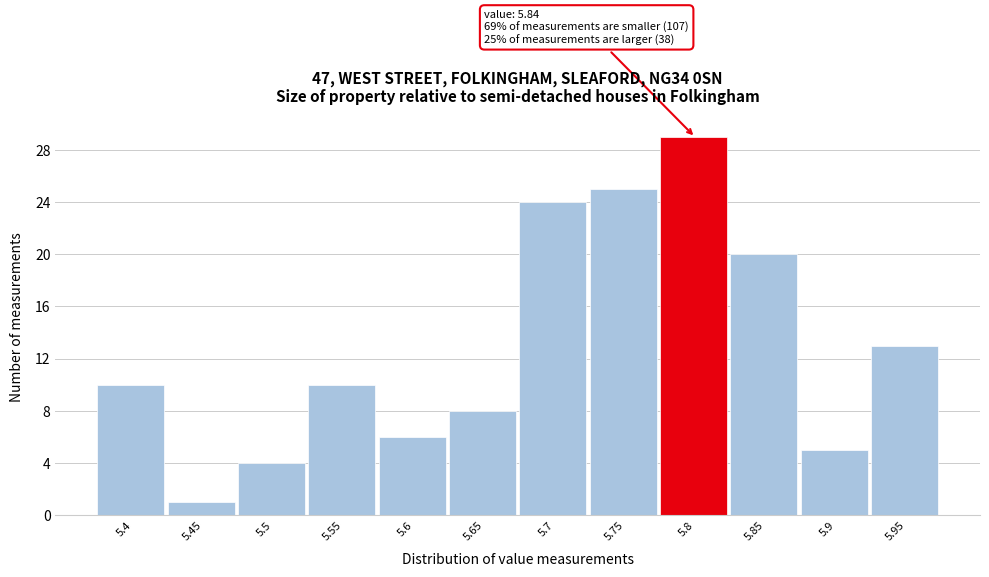

Reading left to right, transcribe all the data shown in this chart.

5.4=10	5.45=1	5.5=4	5.55=10	5.6=6	5.65=8	5.7=24	5.75=25	5.8=29	5.85=20	5.9=5	5.95=13